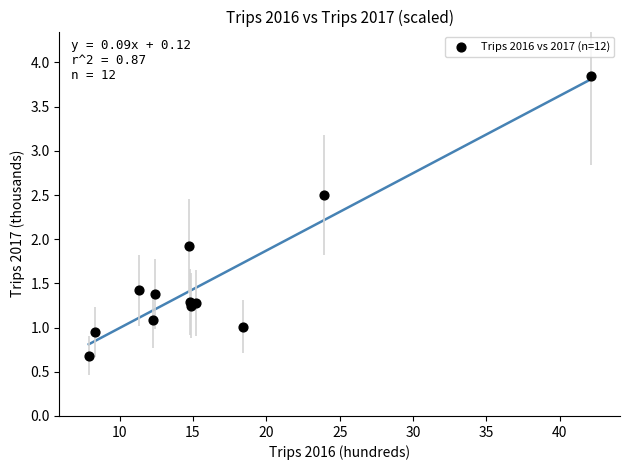

What Y value in the scatter plot is closest to 2?

1.9